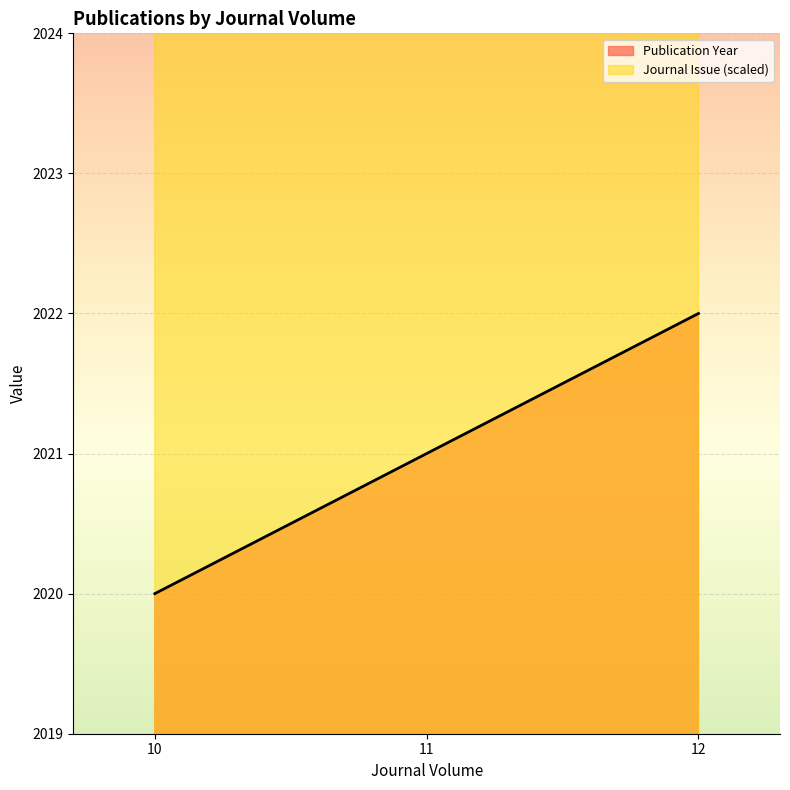

What value does the Publication Year series have at 11?

2021